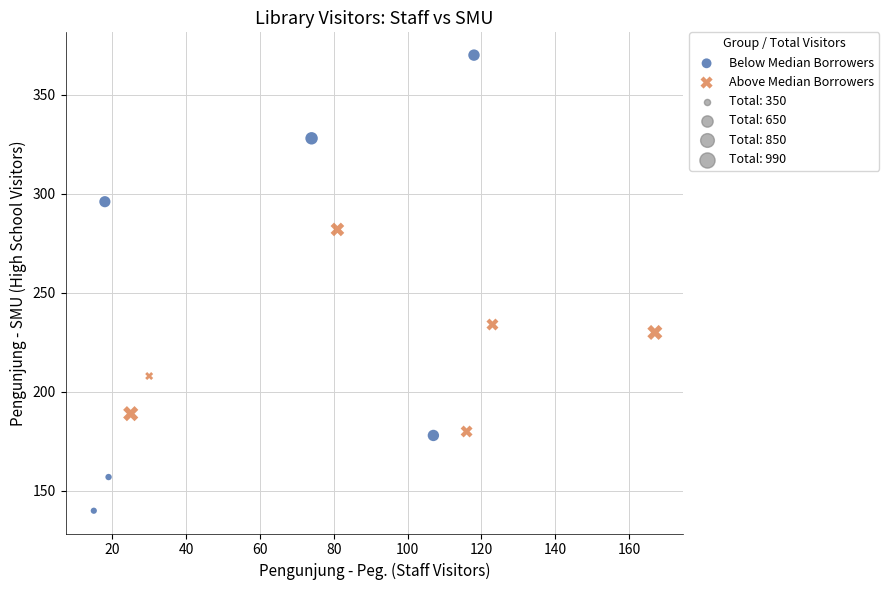

Which series has the largest Y range (max minus min)?

Below Median Borrowers